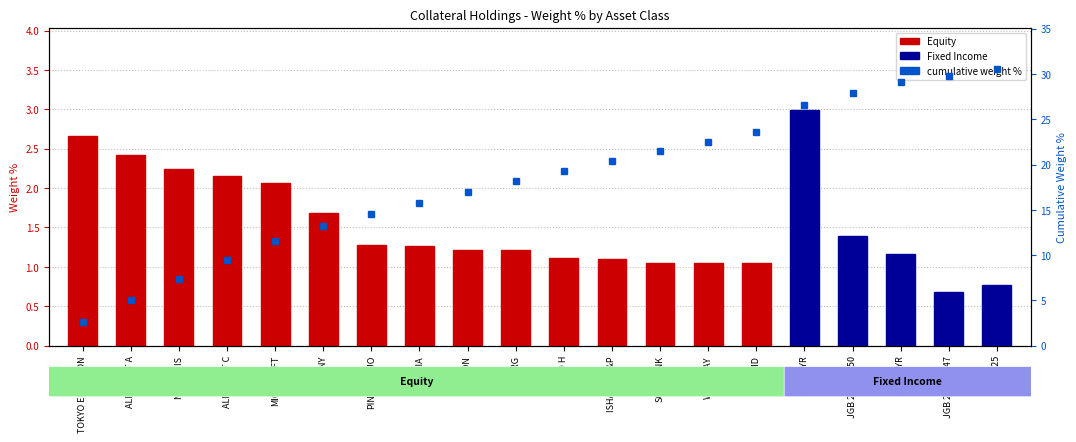

Reading right to left, transcribe all the data shown in this chart.

30.5	29.8	29.1	27.9	26.5	23.6	22.5	21.5	20.4	19.3	18.2	17.0	15.8	14.5	13.2	11.5	9.5	7.3	5.1	2.7